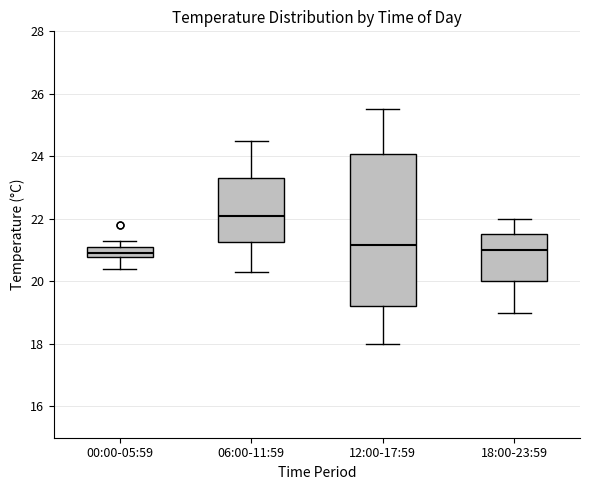

Where does the lower whisker of the box for 06:00-11:59 end on the y-axis? The values are not printed on the chart, so give them approximately, as read against the axis.

20.4